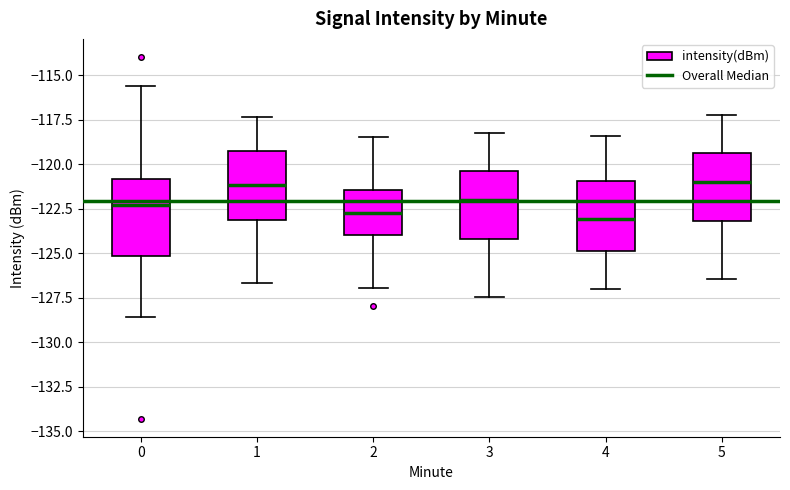

Reading left to right, transcribe this box plot: for each box, give where its median line is, the range the box spans, and where its two whiskers end, as read against the y-axis. The values are not printed on the chart, so give them approximately, as read against the axis.

0: median -122.5, box -125.0 to -121.0, whiskers -128.5 to -115.5
1: median -121.0, box -123.0 to -119.0, whiskers -126.5 to -117.5
2: median -122.5, box -124.0 to -121.5, whiskers -127.0 to -118.5
3: median -122.0, box -124.0 to -120.5, whiskers -127.5 to -118.0
4: median -123.0, box -125.0 to -121.0, whiskers -127.0 to -118.5
5: median -121.0, box -123.0 to -119.5, whiskers -126.5 to -117.0